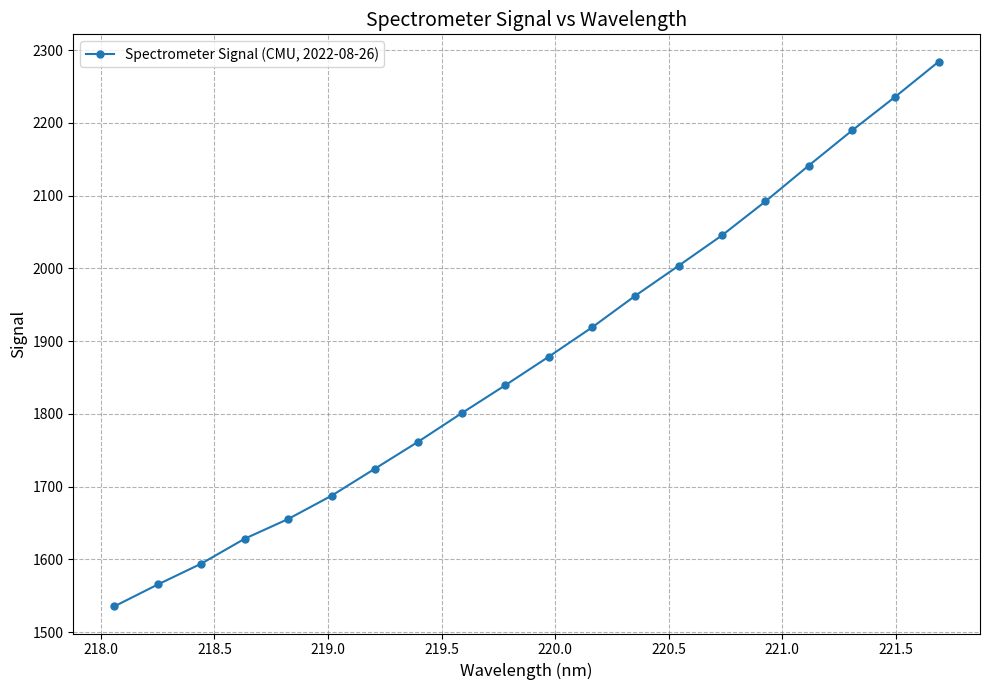

How many distinct data groups are displayed?

1